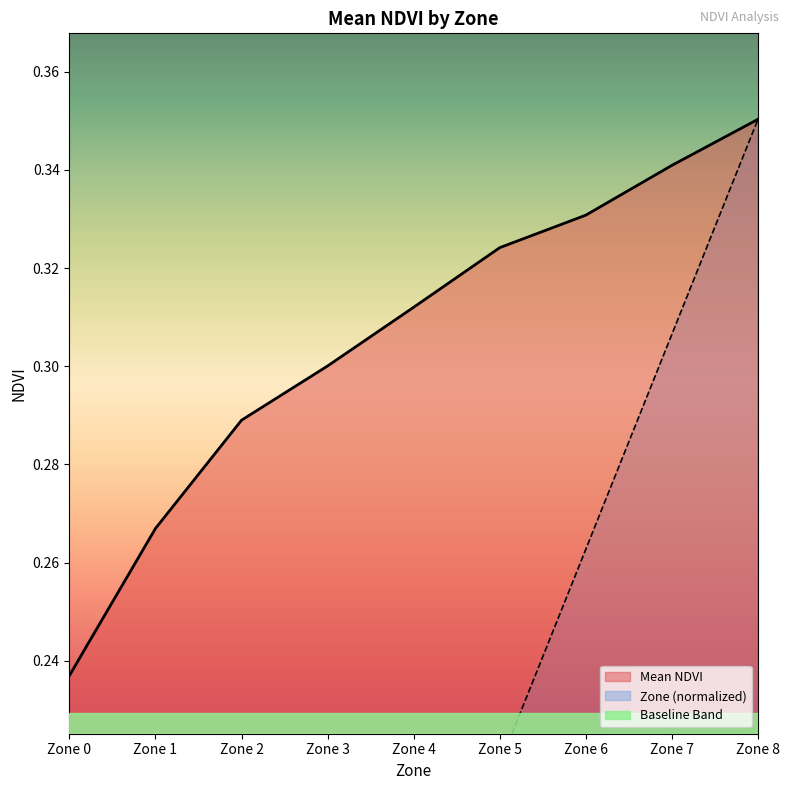

Reading right to left, extract all data points from this chart.

Mean NDVI: Zone 8=0.4	Zone 7=0.3	Zone 6=0.3	Zone 5=0.3	Zone 4=0.3	Zone 3=0.3	Zone 2=0.3	Zone 1=0.3	Zone 0=0.2
Mean Zone: Zone 8=0.4	Zone 7=0.3	Zone 6=0.3	Zone 5=0.2	Zone 4=0.2	Zone 3=0.1	Zone 2=0.1	Zone 1=0.0	Zone 0=0.0